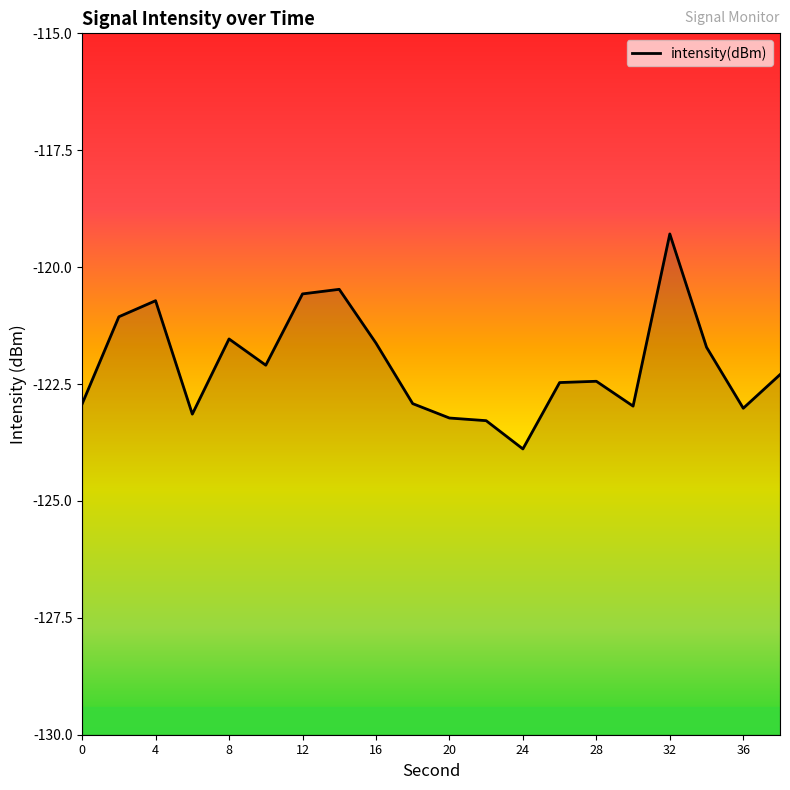

What value does the data have at 8?

-121.5